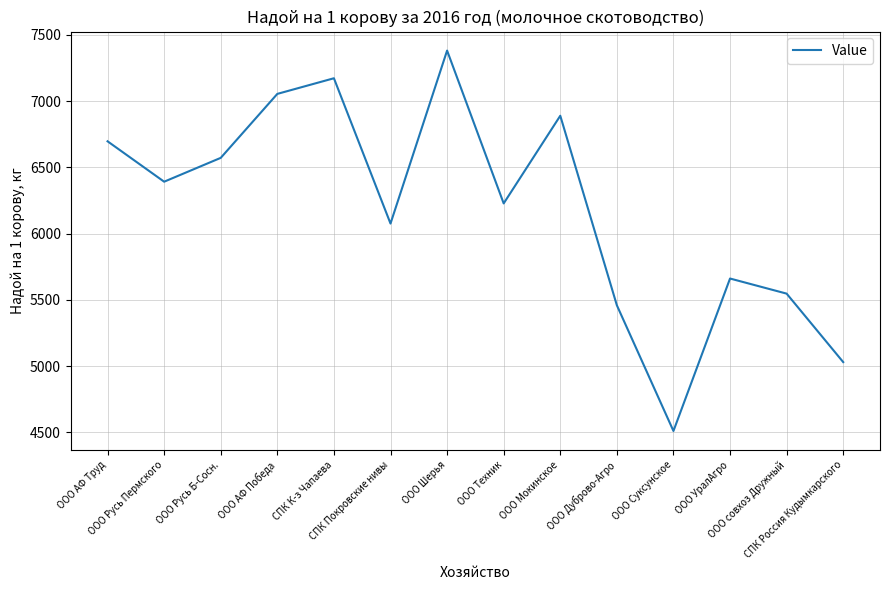

Reading right to left, what are all the values shown in this chart?

5030	5547	5661	4510	5459	6890	6228	7382	6076	7173	7055	6572	6392	6697